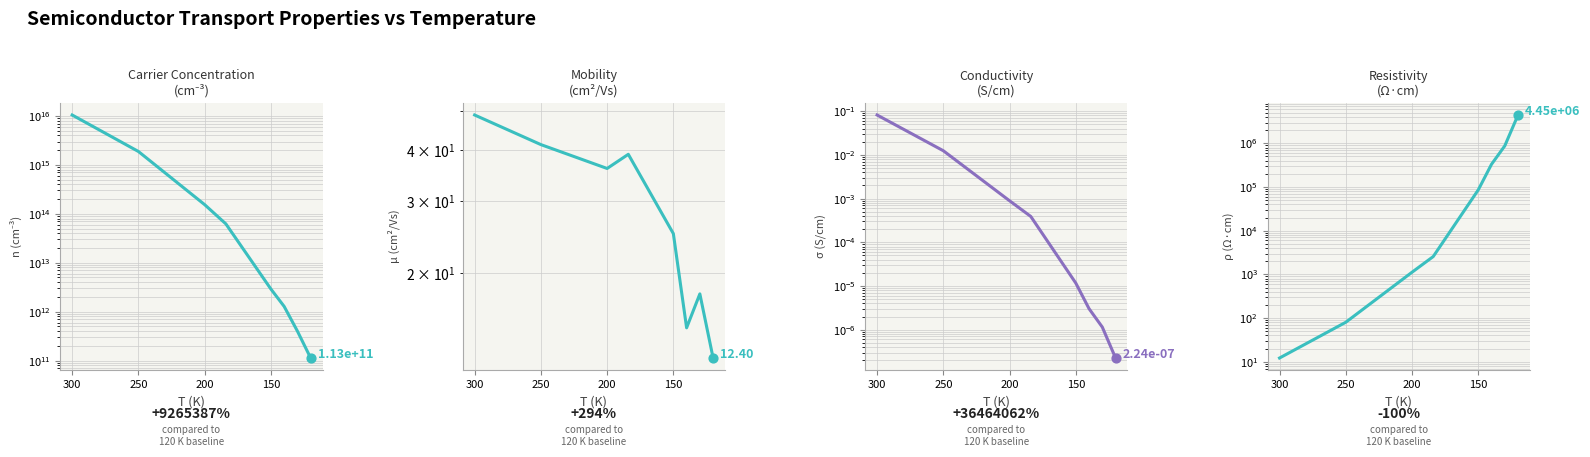

Which series contains the highest Y value?

n (cm-3)